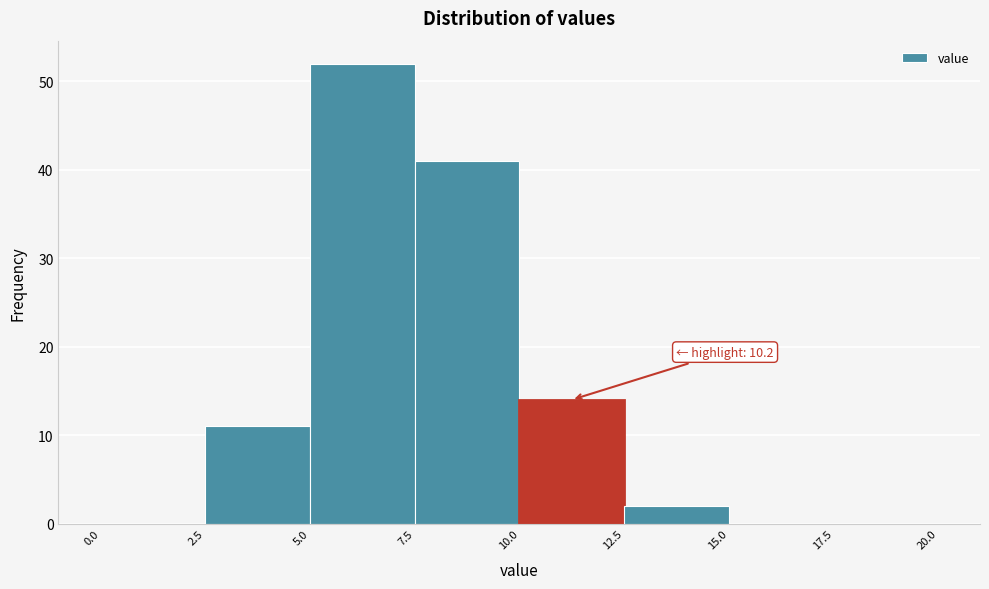

Over which range of the x-axis is the bar tallest?

5.0 to 7.5